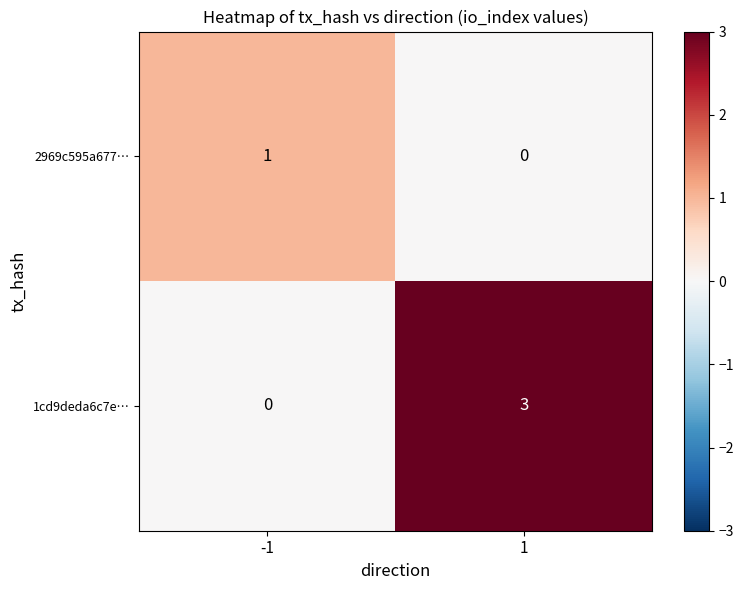

Reading left to right, transcribe all the data shown in this chart.

2969c595a677…: -1=1	1=0
1cd9deda6c7e…: -1=0	1=3